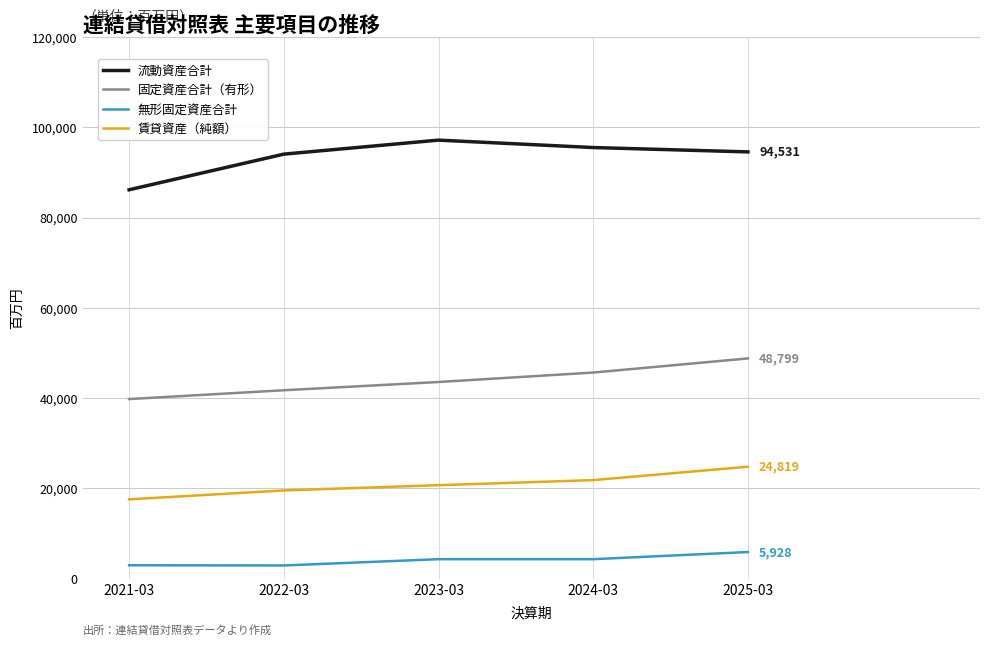

Between 2021-03 and 2022-03, which series saw the biggest shift?

流動資産合計